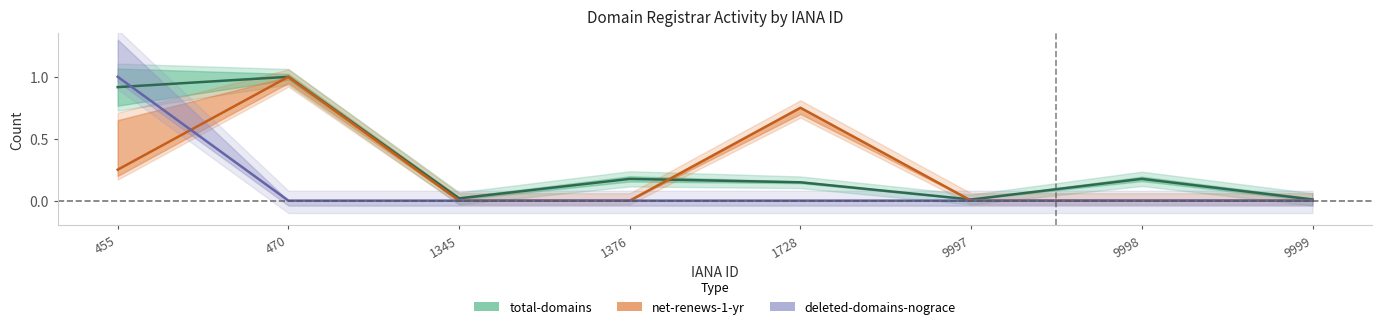

Reading left to right, what are all the values shown in this chart?

total-domains: 0.9	1.0	0.0	0.2	0.1	0.0	0.2	0.0
net-renews-1-yr: 0.2	1.0	0.0	0.0	0.8	0.0	0.0	0.0
deleted-domains-nograce: 1.0	0.0	0.0	0.0	0.0	0.0	0.0	0.0